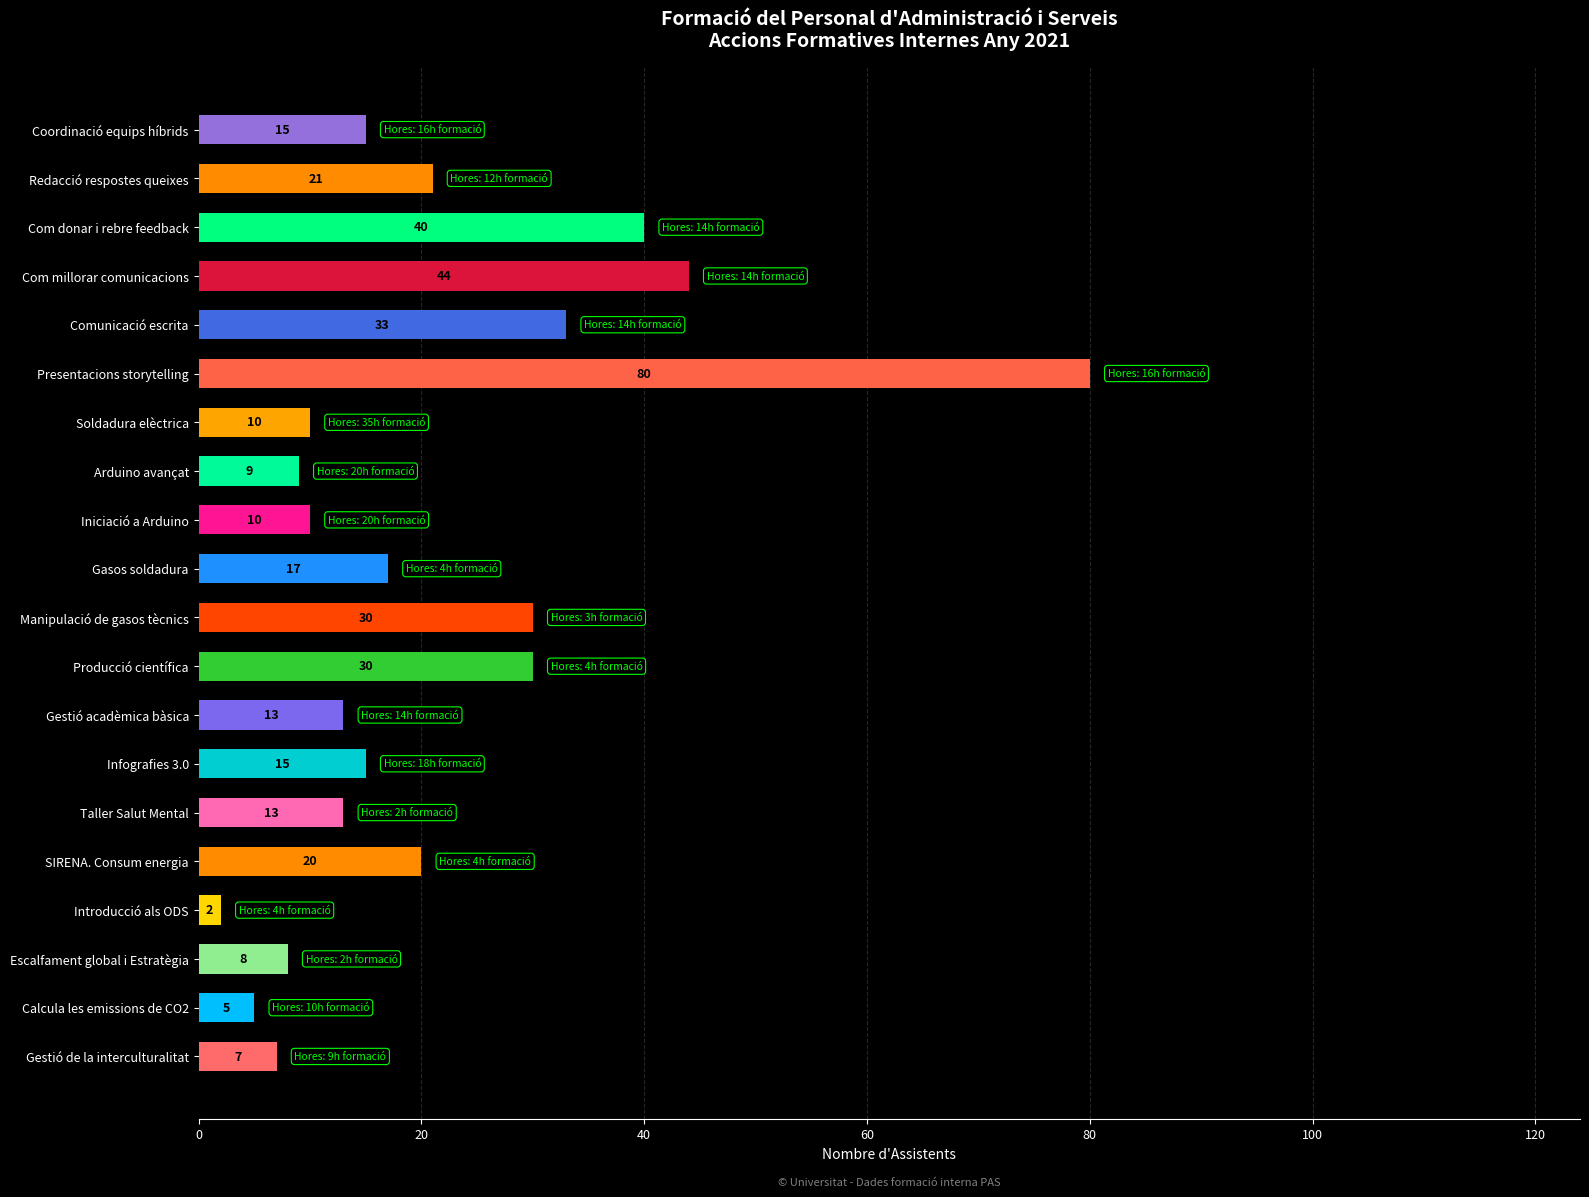

How many distinct data groups are displayed?

1